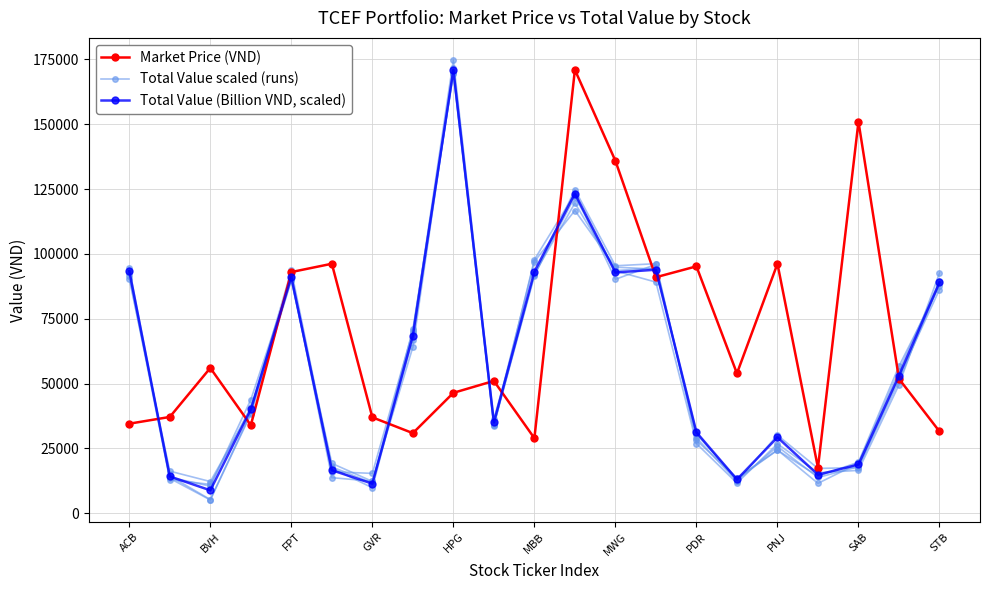

What is the spread (max minus min) of values at 17?

2695.8